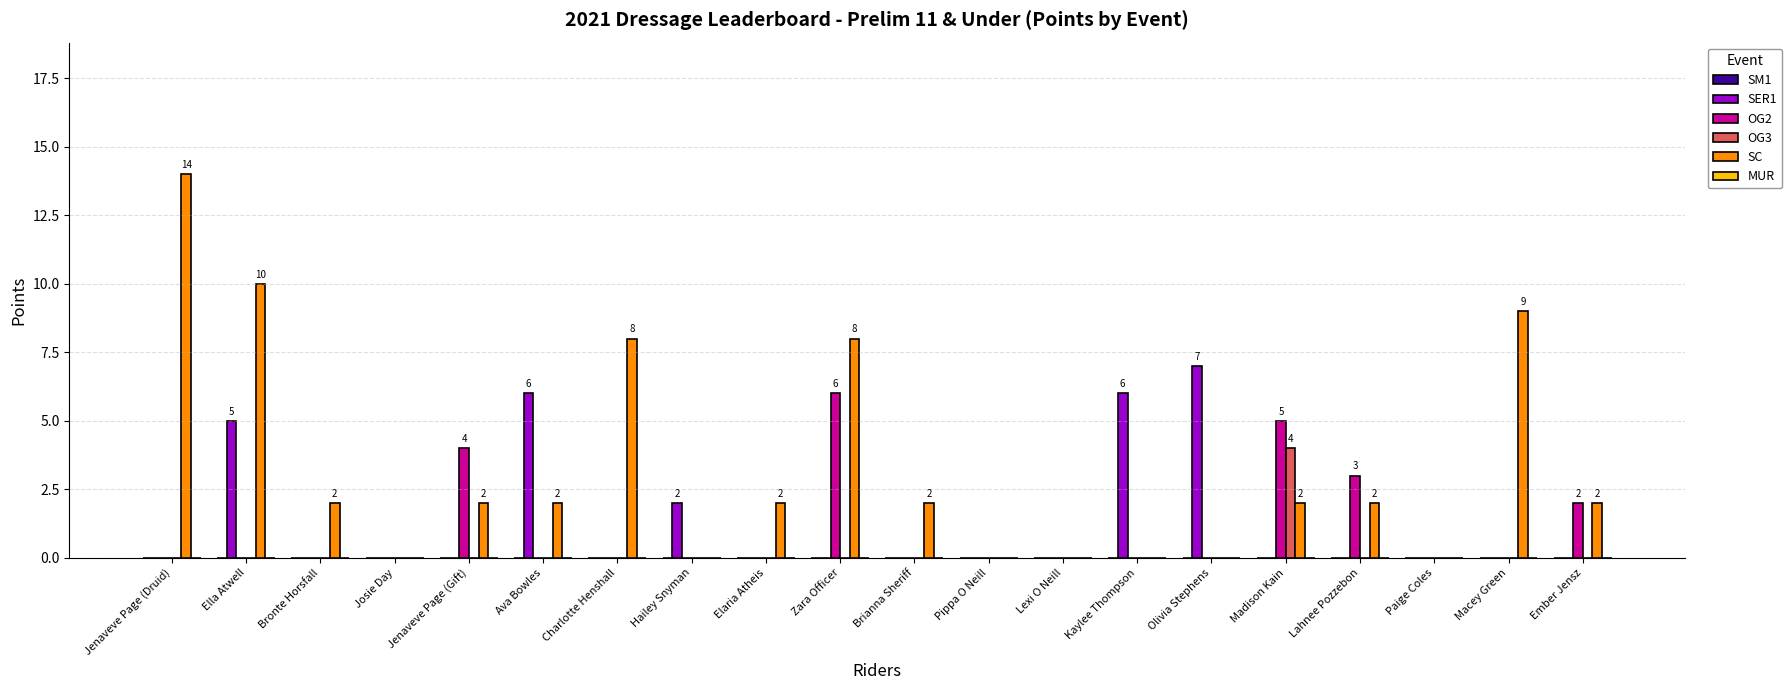

Which series changed the most between Elaria Atheis and Olivia Stephens?

SER1